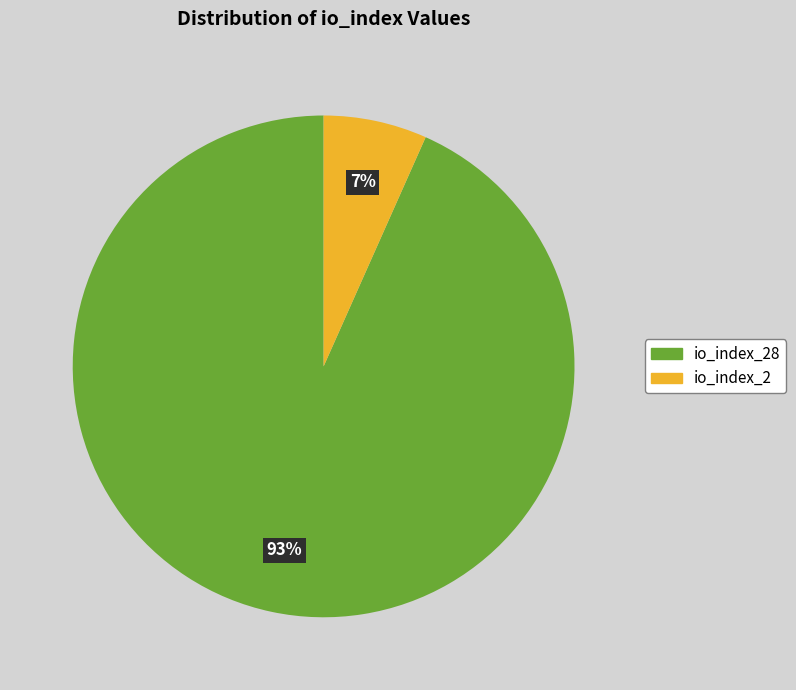

Does any single category account for the majority?

Yes